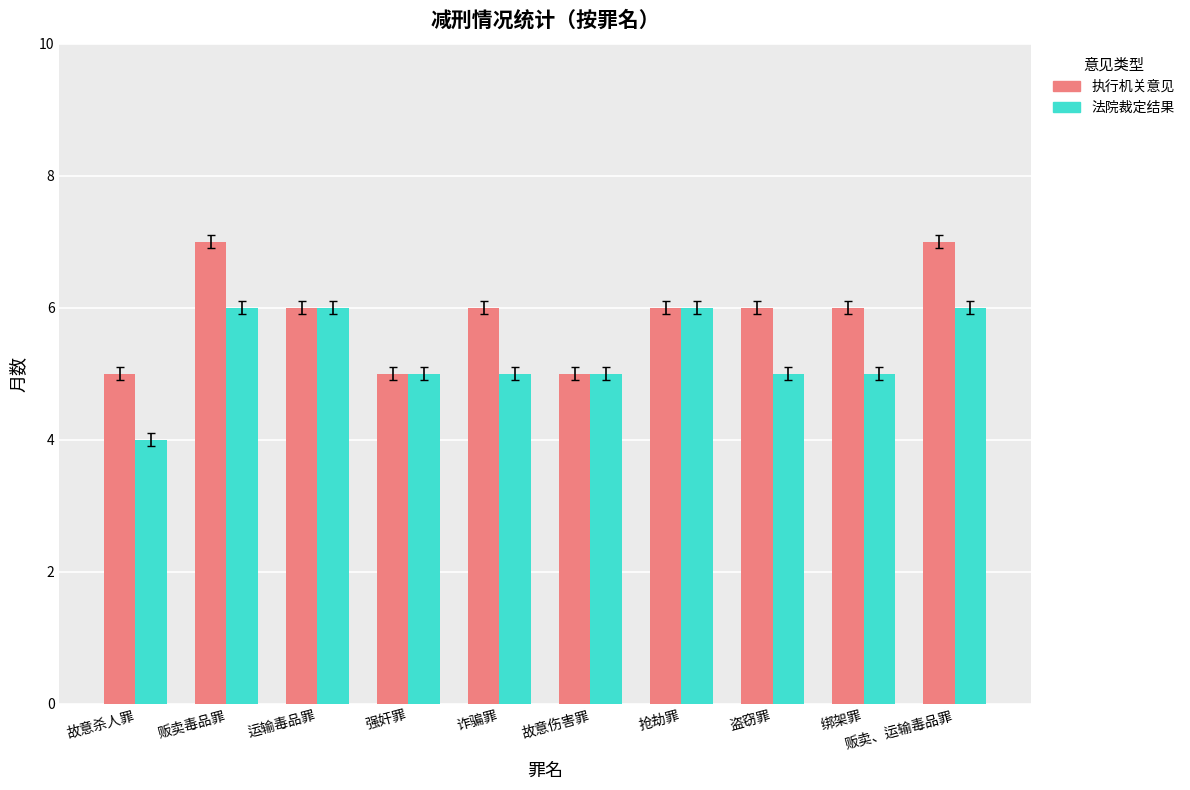

What is the sum of the 法院裁定结果 values at 诈骗罪 and 运输毒品罪?

11